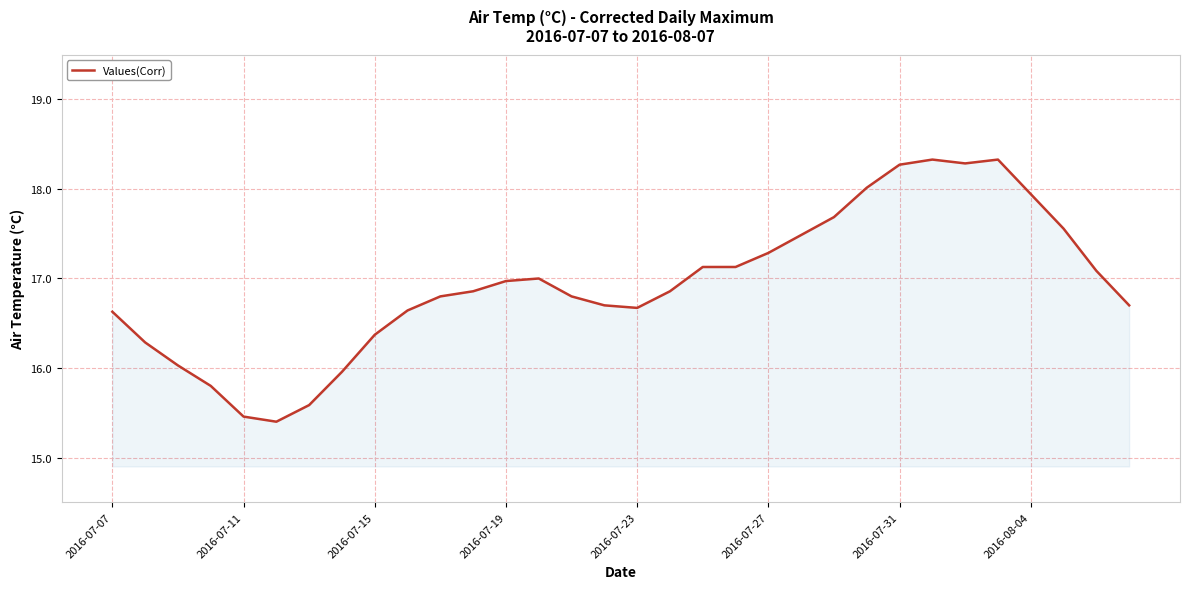

What is the difference between the maximum and minimum values?

2.9